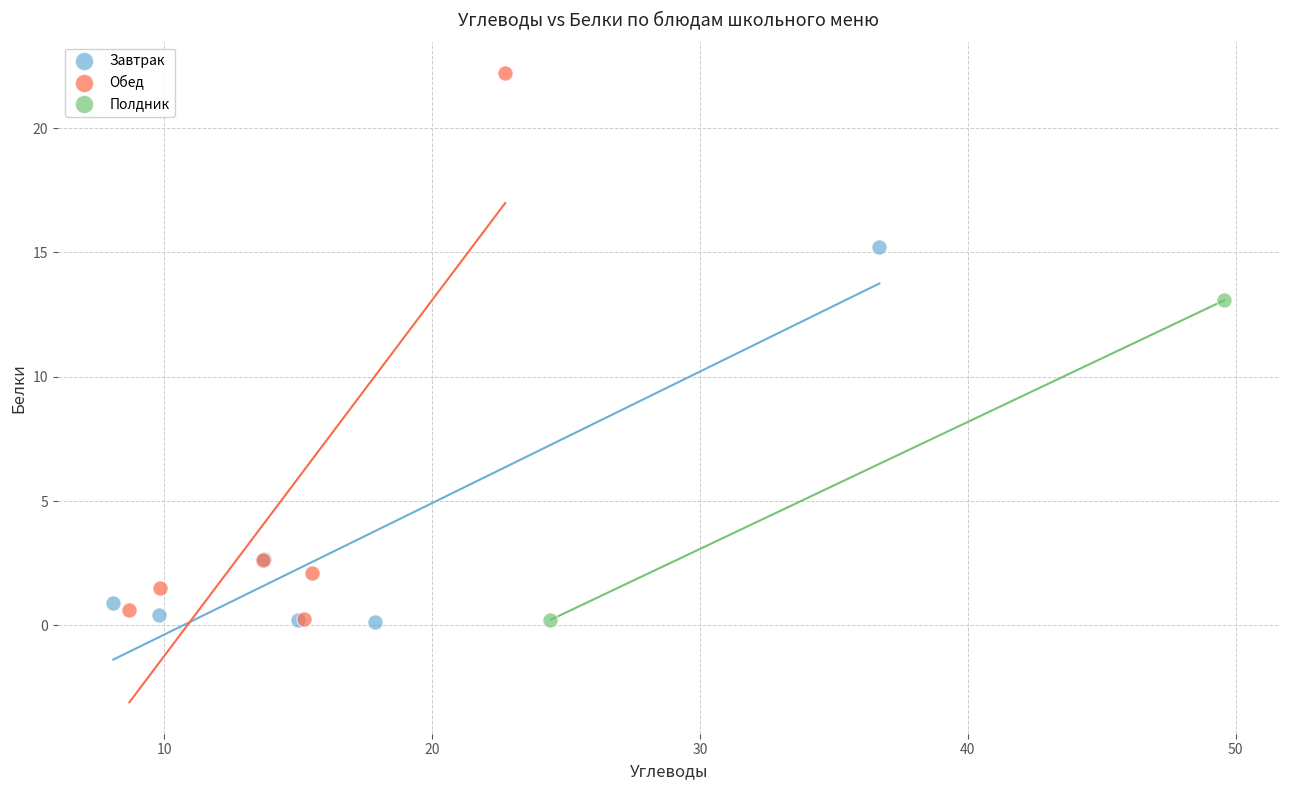

What are all the series names shown in the legend?

Завтрак, Обед, Полдник